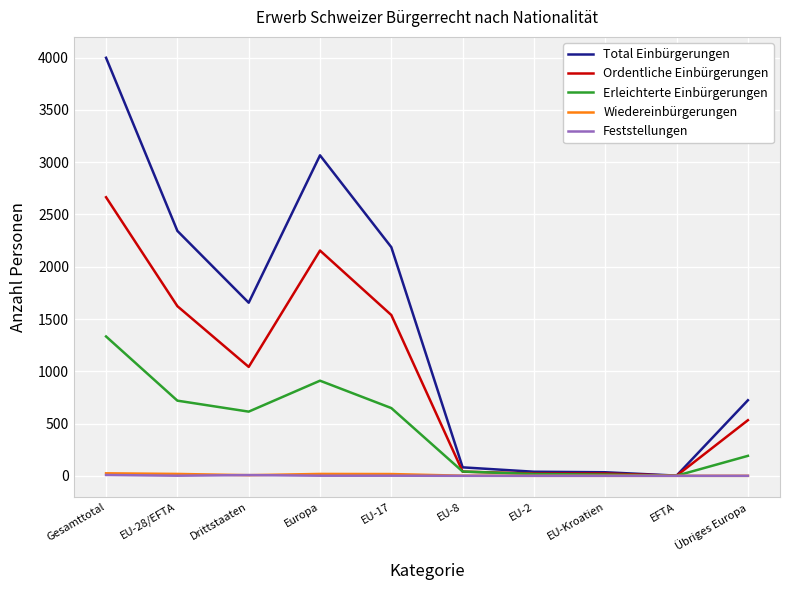

Which series has the largest range (max minus min)?

Total Einbürgerungen